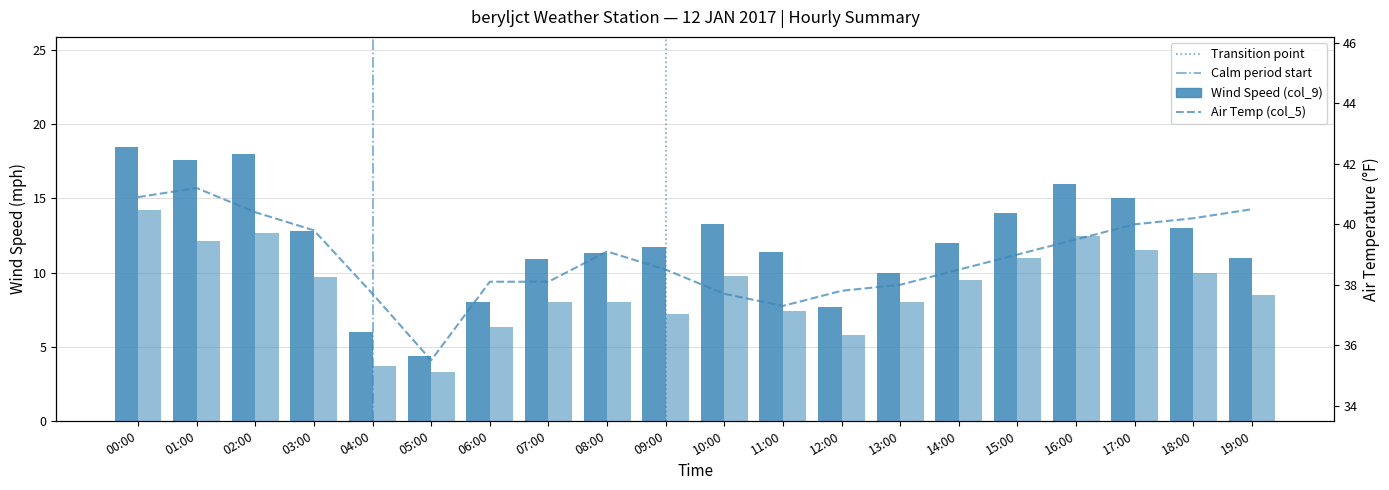

The Wind Speed (col_9) series shows 9.6 at 02:00. True or false?

False